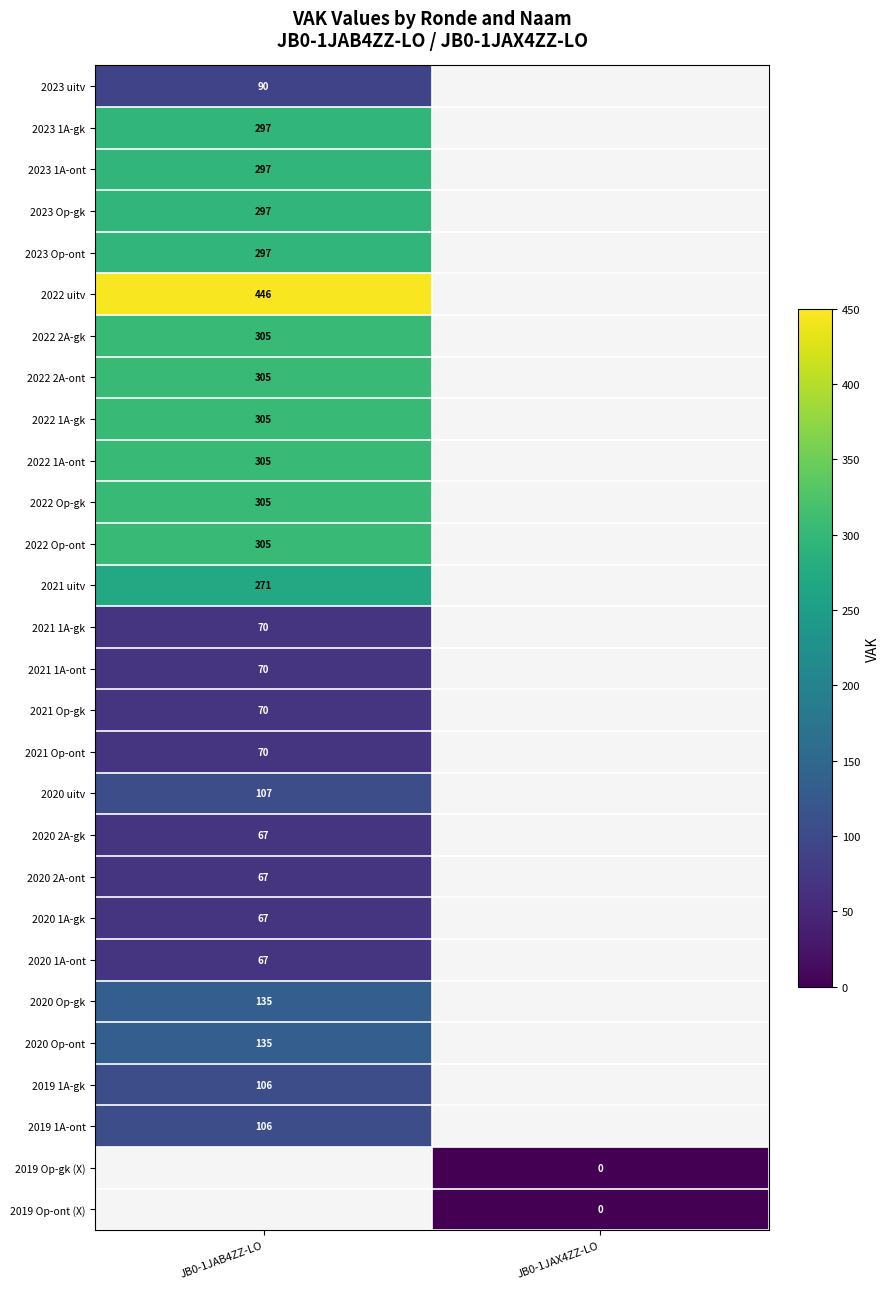

The 2023 Op-ont series shows 505 at JB0-1JAB4ZZ-LO. True or false?

False